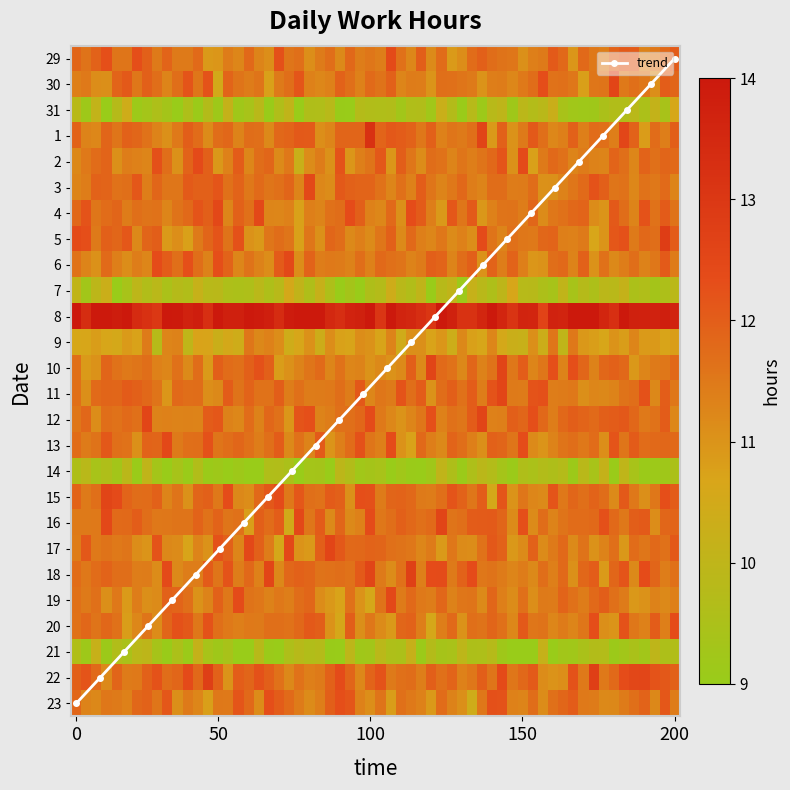

List the series in order of their peak value, highest first.

8, 22, 15, 18, 6, 29, 1, 3, 11, 20, 16, 13, 4, 5, 30, 10, 12, 17, 2, 23, 19, 9, 7, 31, 21, 14